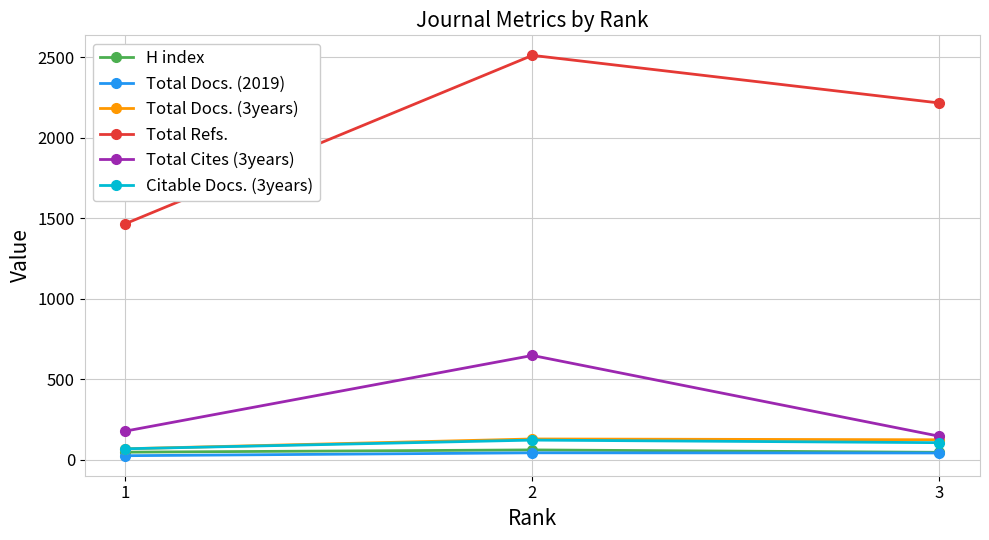

What are all the series names shown in the legend?

H index, Total Docs. (2019), Total Docs. (3years), Total Refs., Total Cites (3years), Citable Docs. (3years)